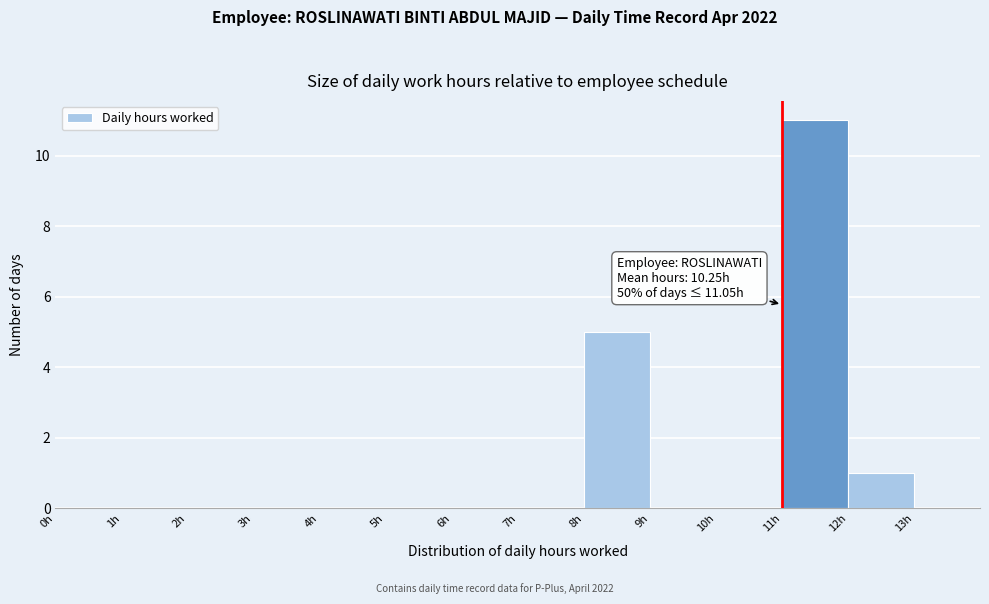

Which range on the x-axis has the tallest bar?

11 to 12